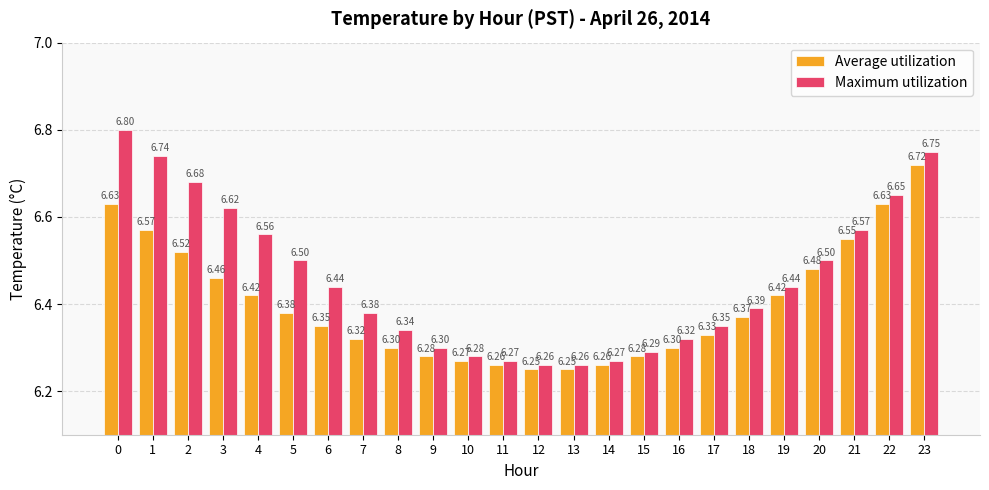

What is the sum of the Maximum utilization values at 6 and 8?

12.8